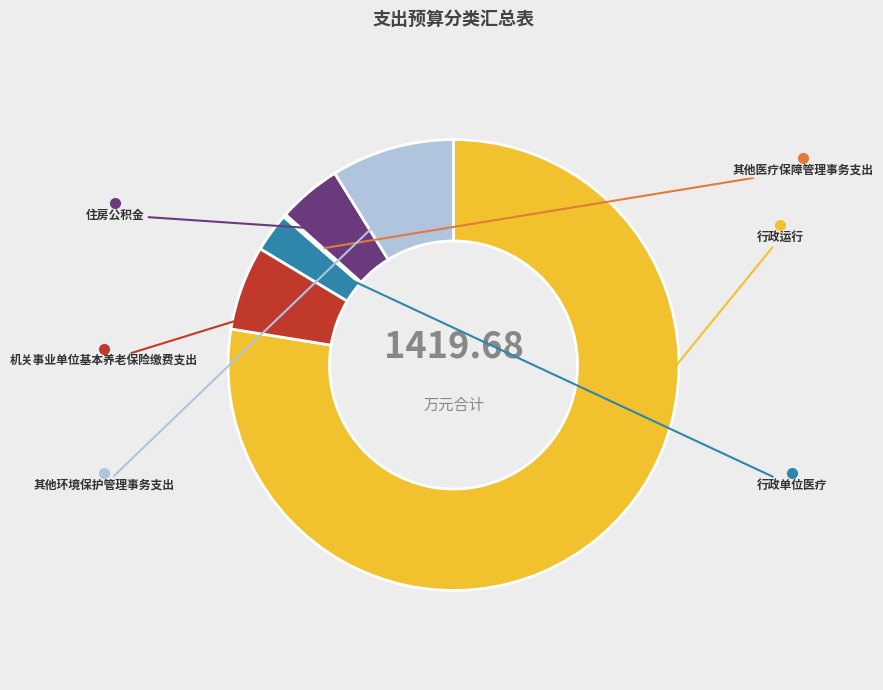

Does any single category account for the majority?

Yes